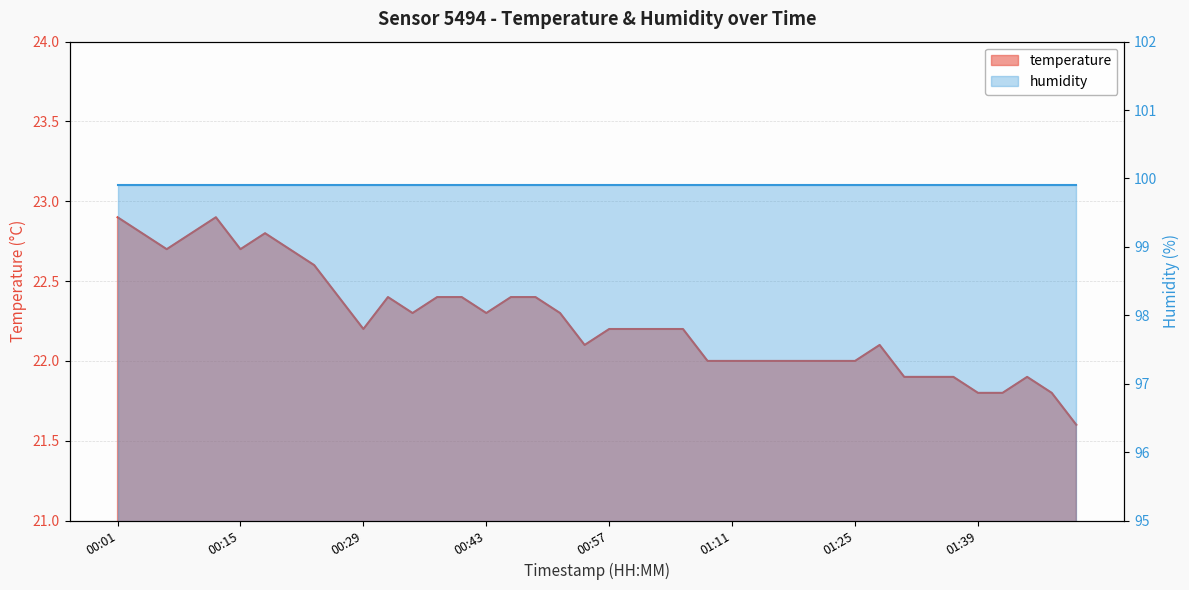

Is it true that the value at 00:21 is 9.5?

False